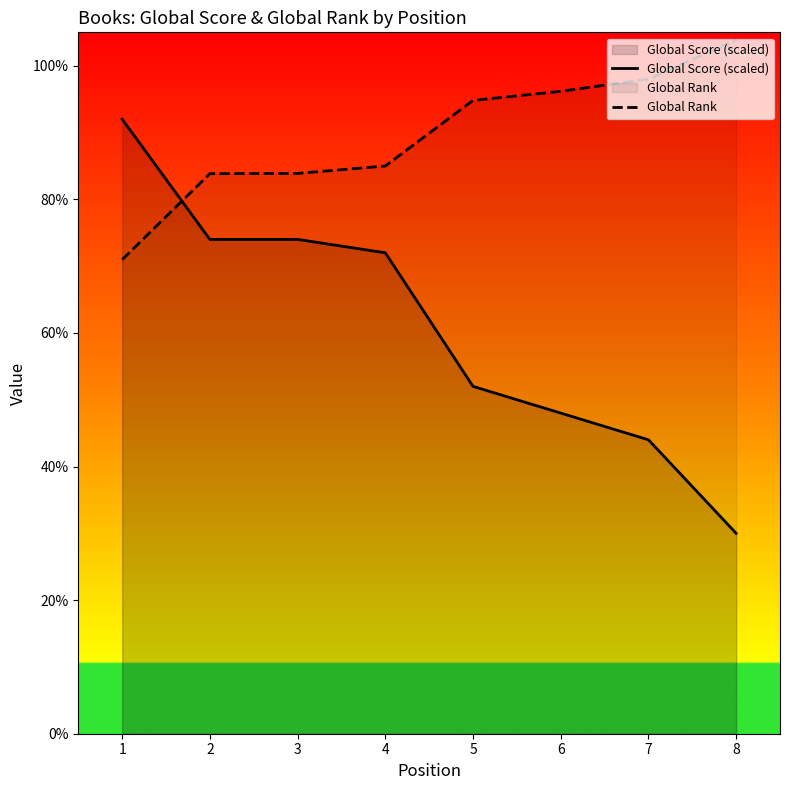

Between 1 and 5, which series saw the biggest shift?

Global Score (scaled)